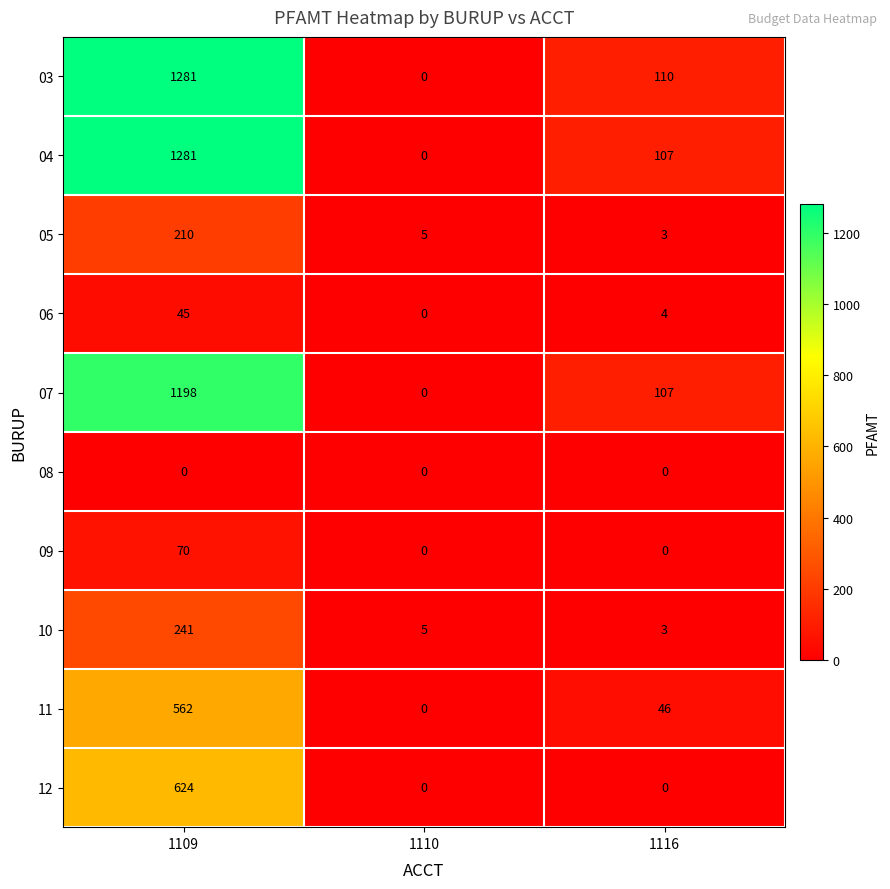

Rank the categories by 07 value from highest to lowest.

1109, 1116, 1110